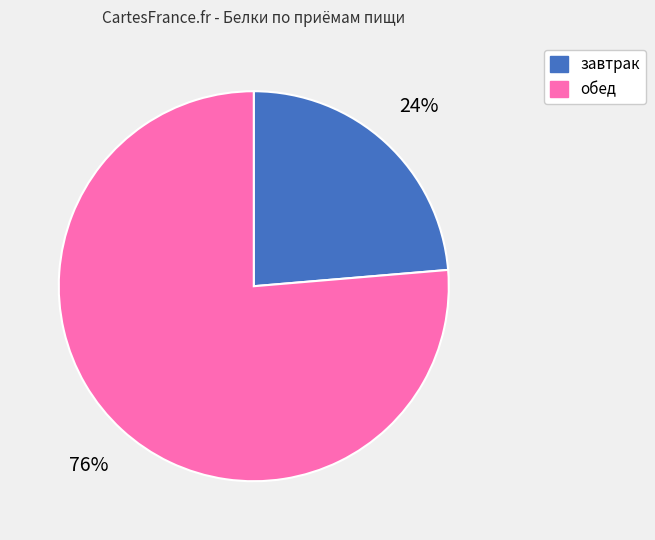

Which slice is the smallest?

завтрак